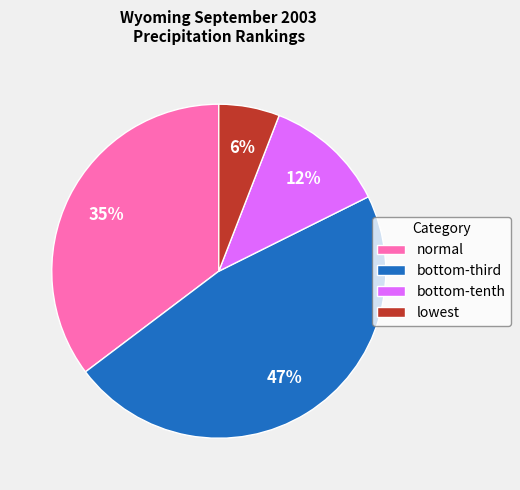

Which category has the smallest portion of the pie?

lowest